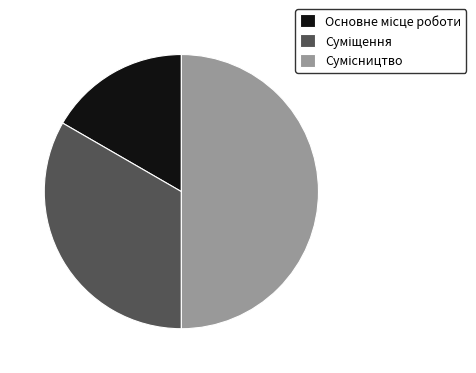

True or false: Суміщення accounts for 33% of the total.

True